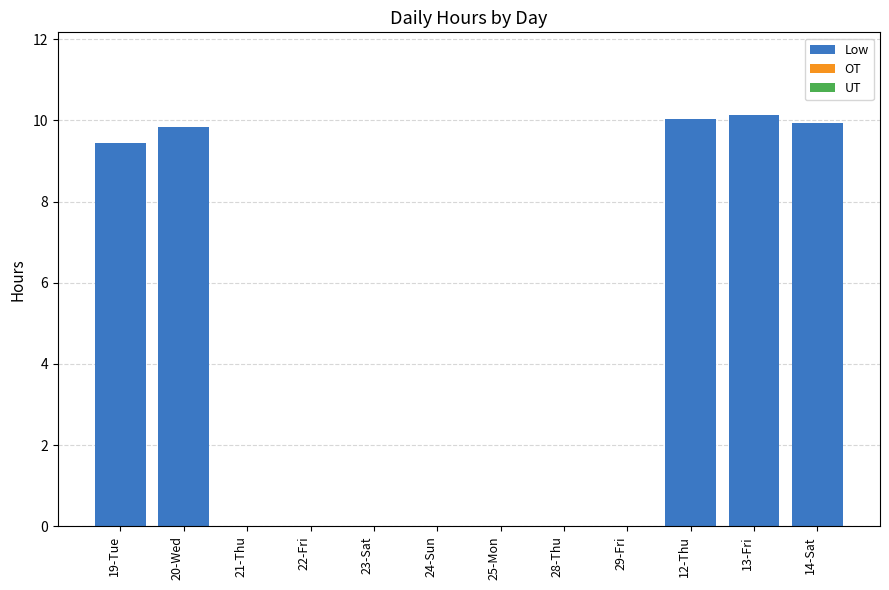

Between 13-Fri and 24-Sun, which is larger?

13-Fri